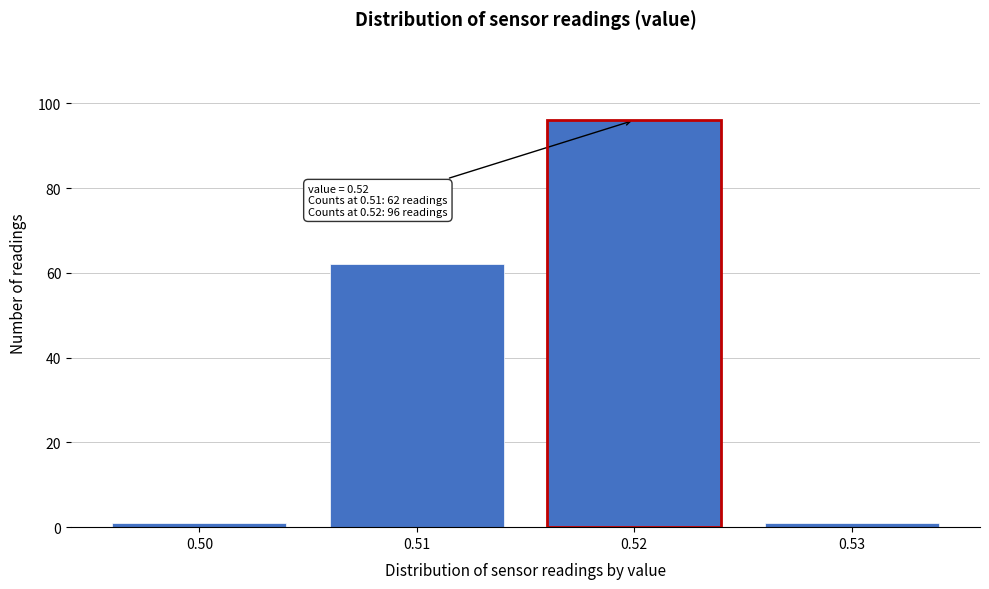

Which range on the x-axis has the tallest bar?

0.515 to 0.525